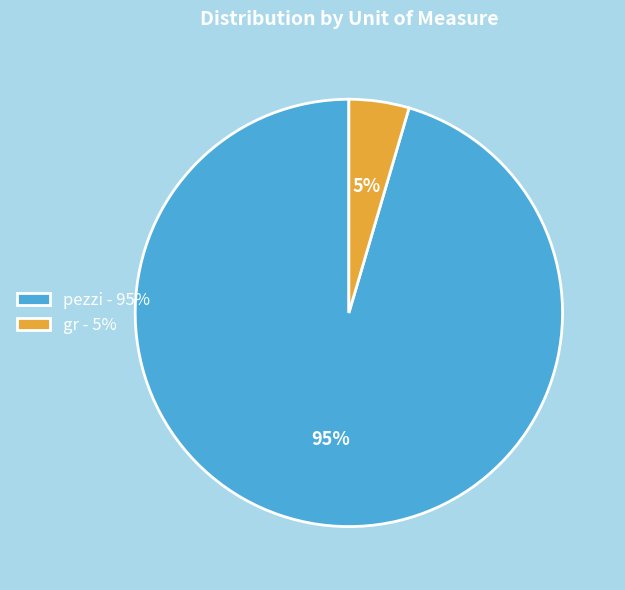

To the nearest percent, what is the combined percentage of pezzi and gr?

100%